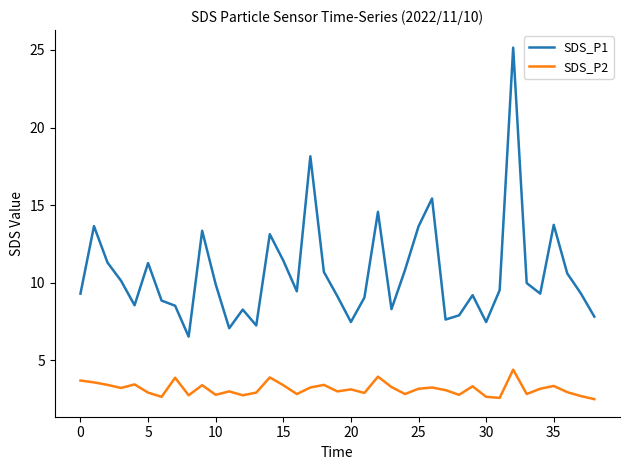

Which series has the widest spread of values?

SDS_P1